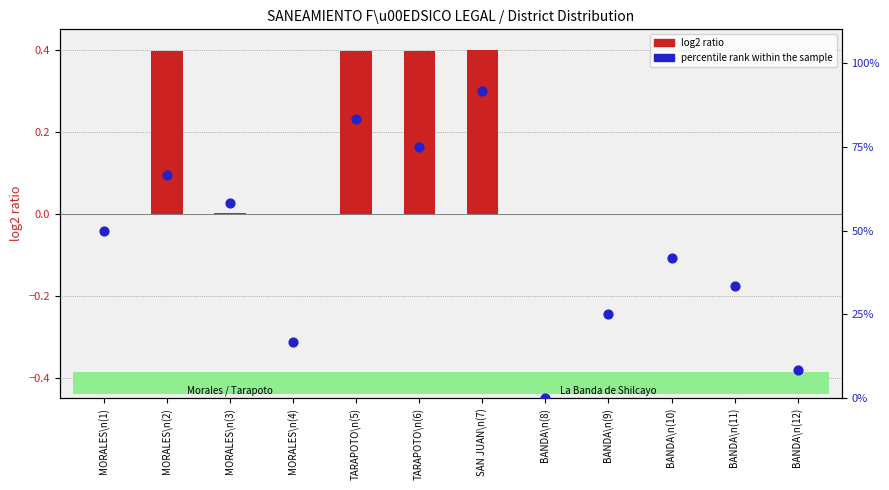

What are all the series names shown in the legend?

log2 ratio, percentile rank within the sample